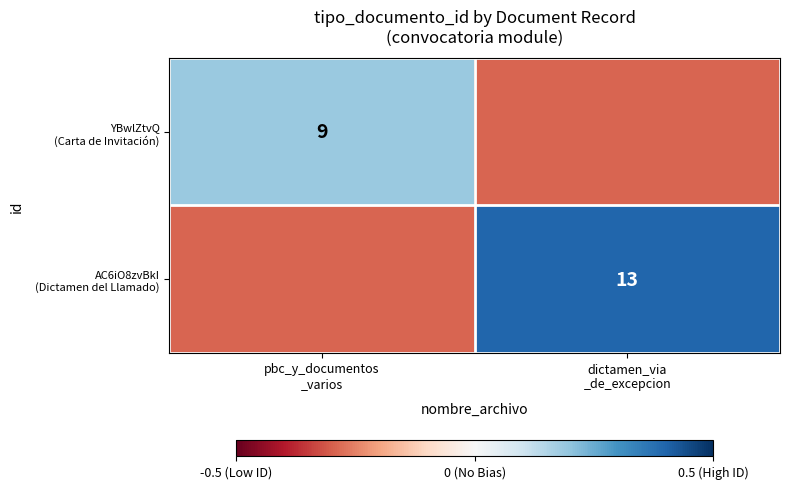

Between dictamen_via
_de_excepcion and pbc_y_documentos
_varios, which is larger?

pbc_y_documentos
_varios